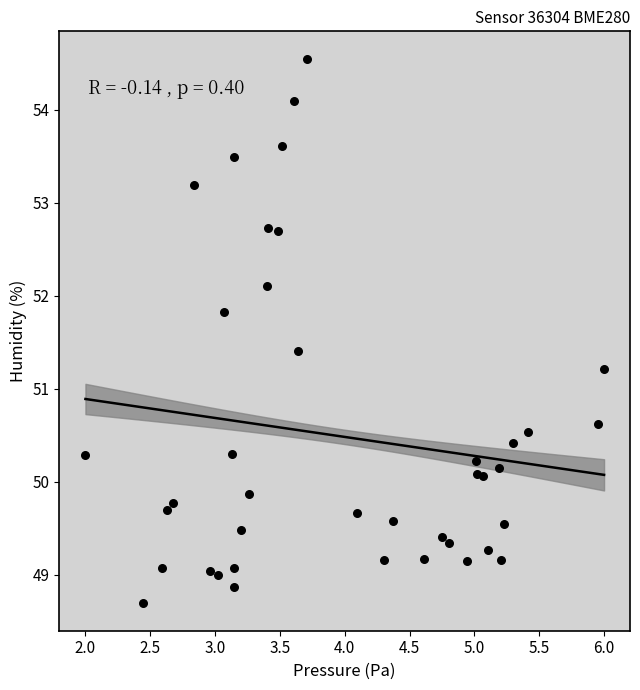

What Y value in the scatter plot is closest to 51?

51.2